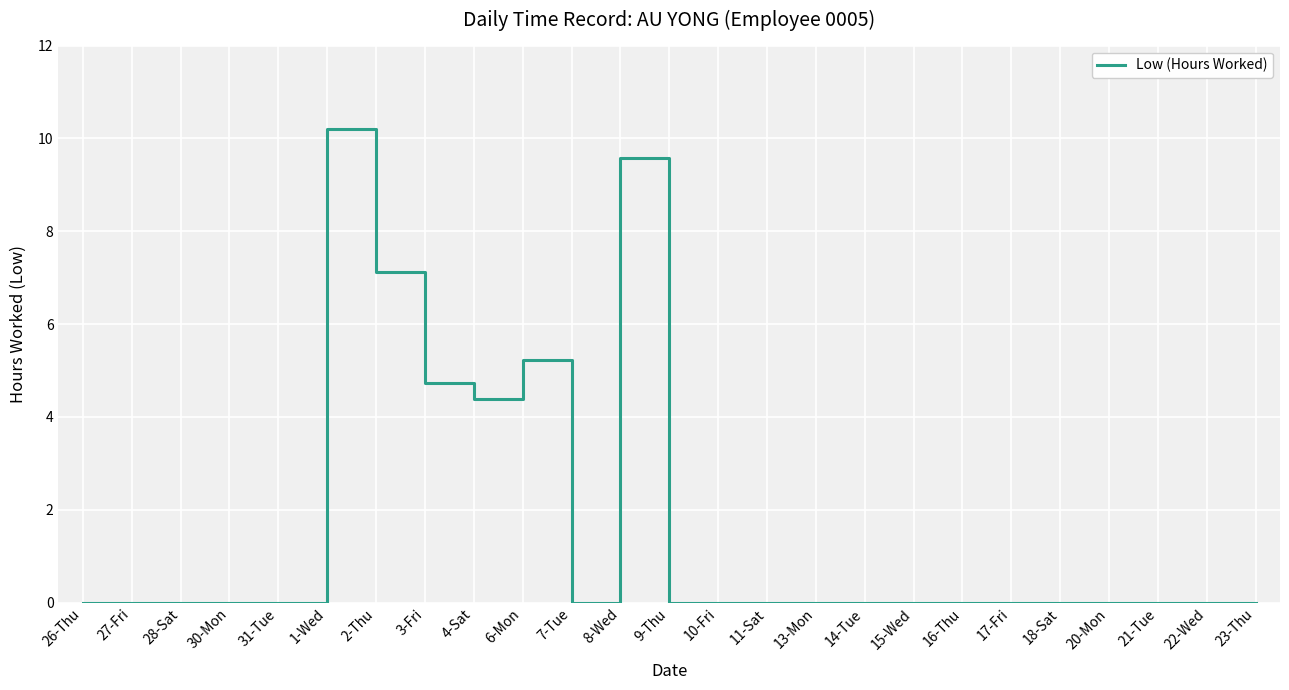

What position from the left is 1-Wed?

6